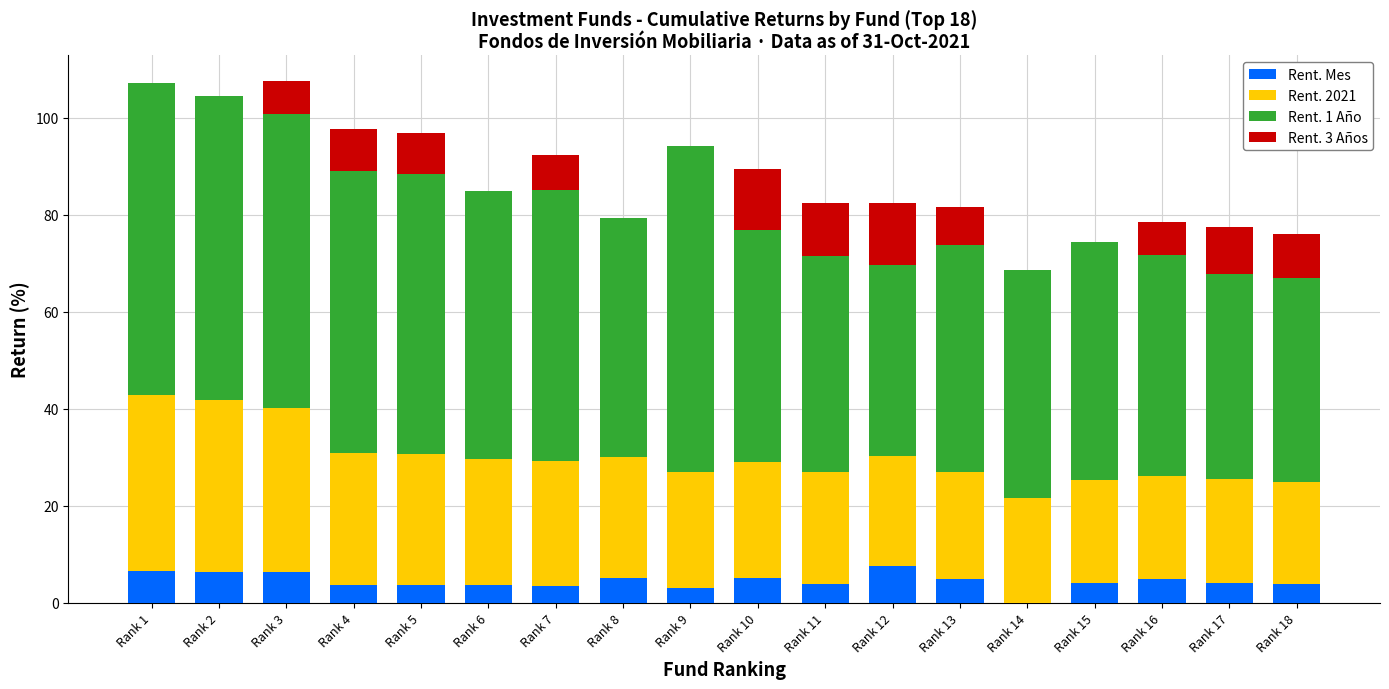

What are all the series names shown in the legend?

Rent. Mes, Rent. 2021, Rent. 1 Año, Rent. 3 Años